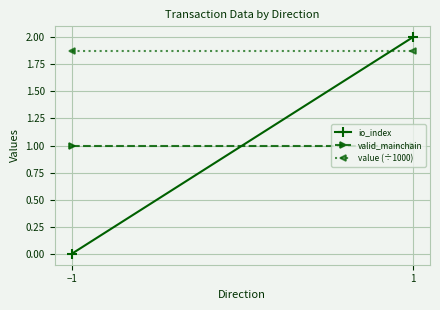

Which series has the largest range (max minus min)?

io_index